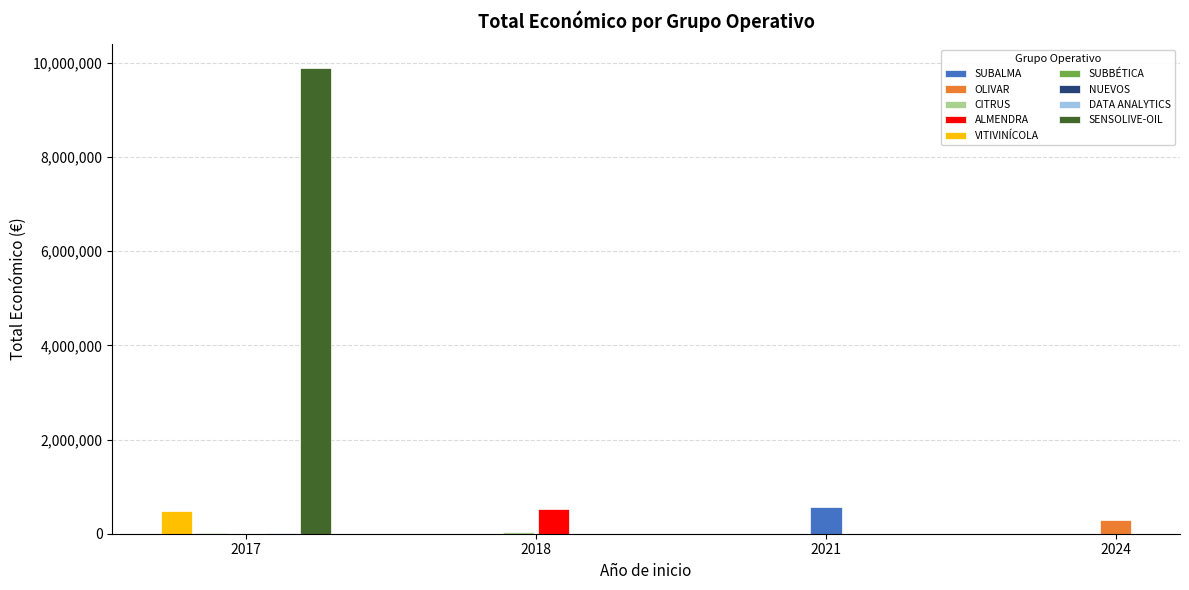

Read the value at SUBBÉTICA, to the nearest 100.

5000